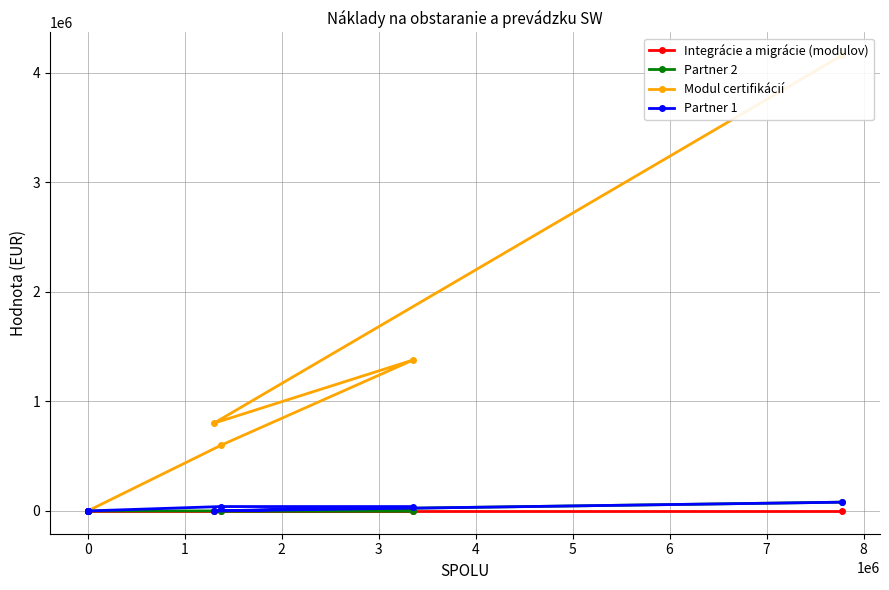

At how many categories does at least one series exceed 3905256?

1